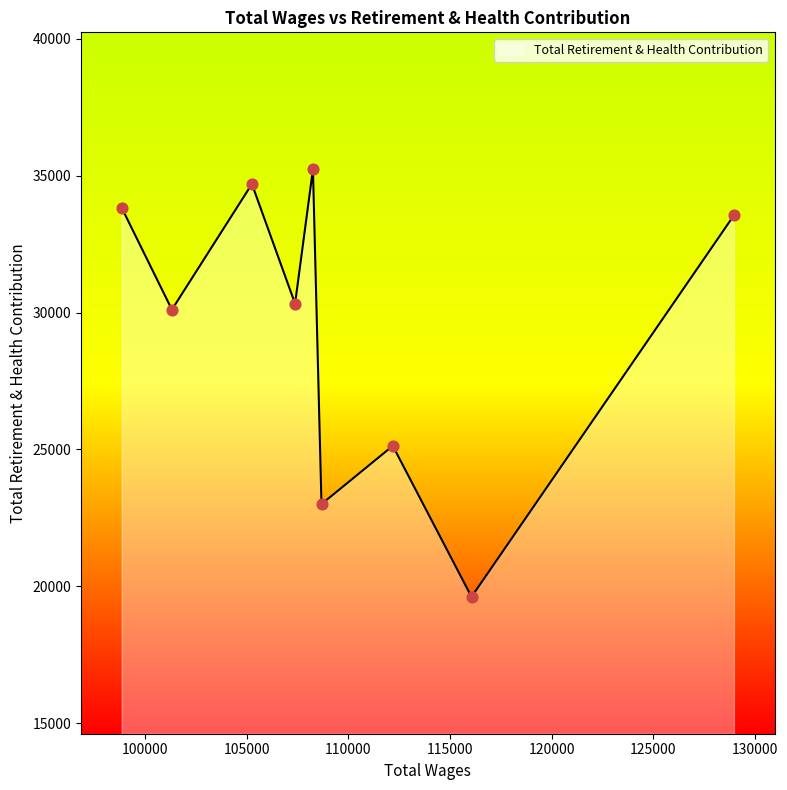

What is the change in value from 107377.0 to 101315.0?

-218